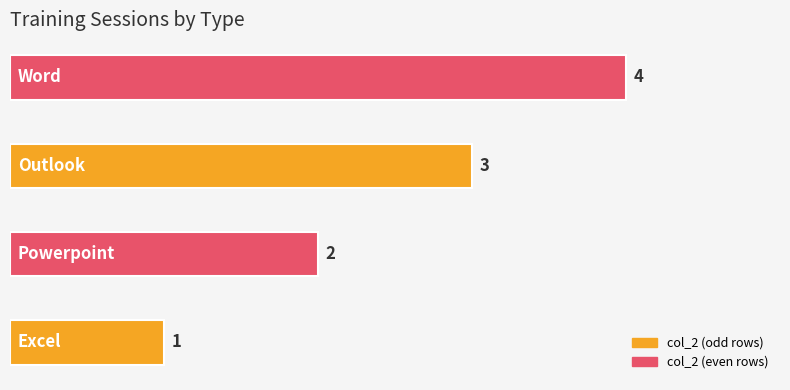

What is the sum of all values?

10